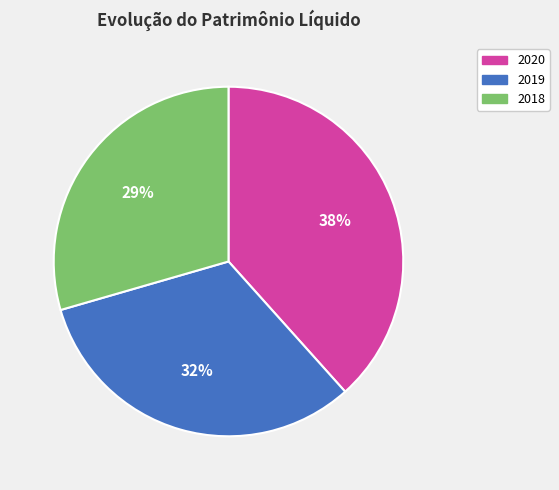

What is the smallest slice in the pie chart?

2018